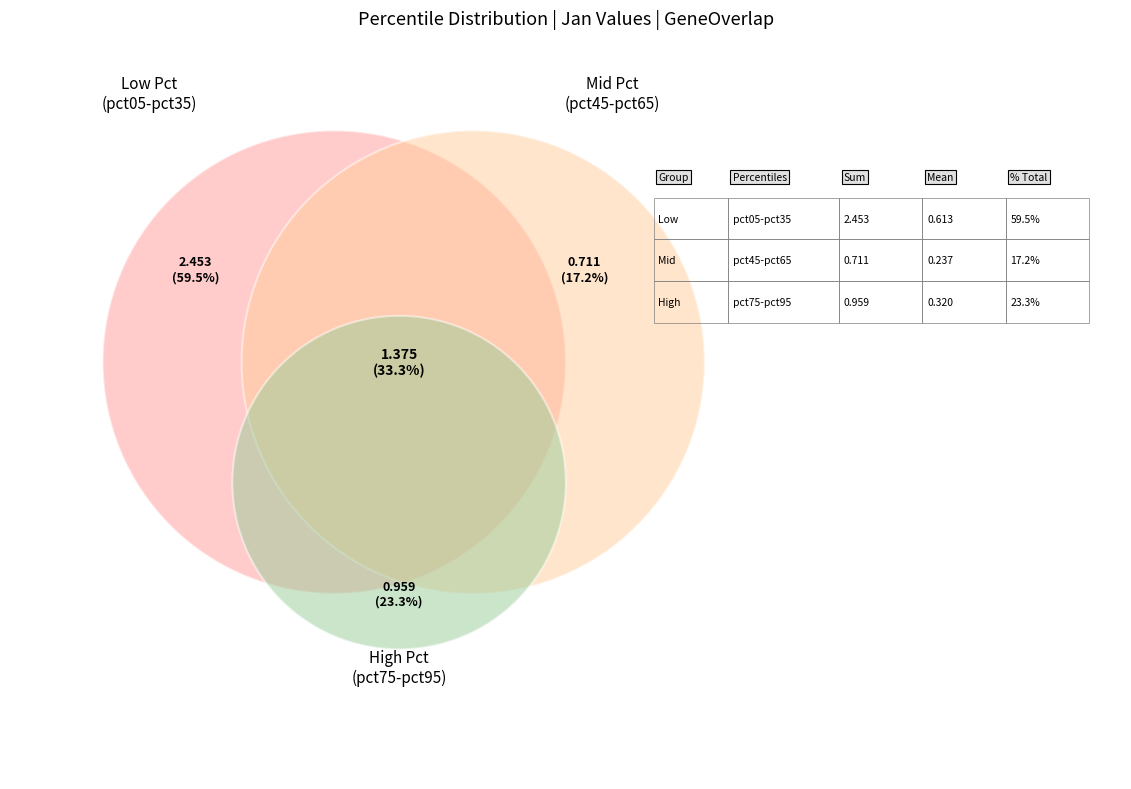

Is it true that pct85 is 18% of the pie?

False